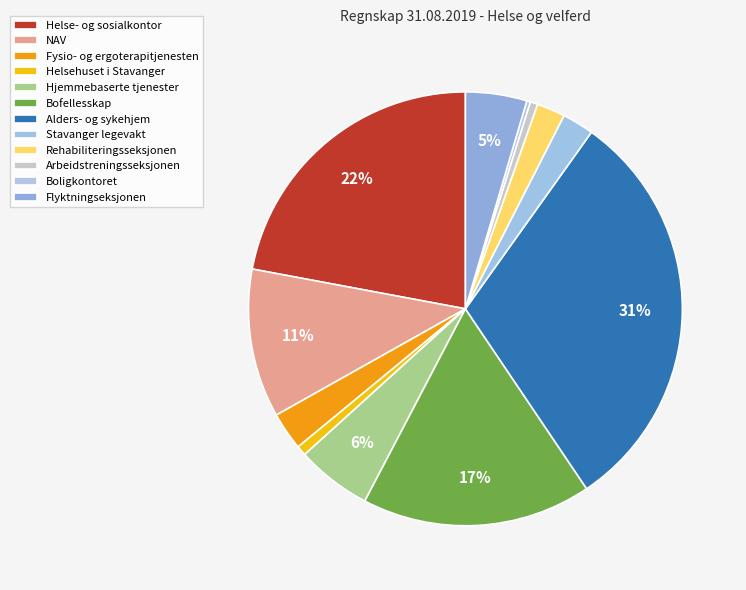

What is the change in value from Rehabiliteringsseksjonen to Flyktningseksjonen?

+42015.2